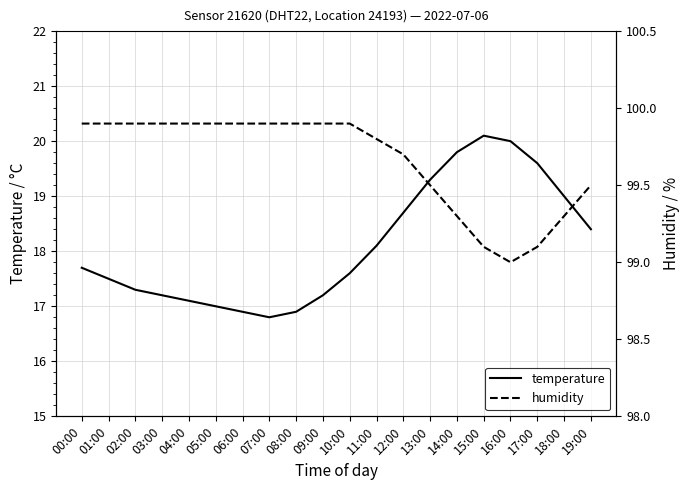

What is the difference between the temperature values at 16:00 and 03:00?

2.8